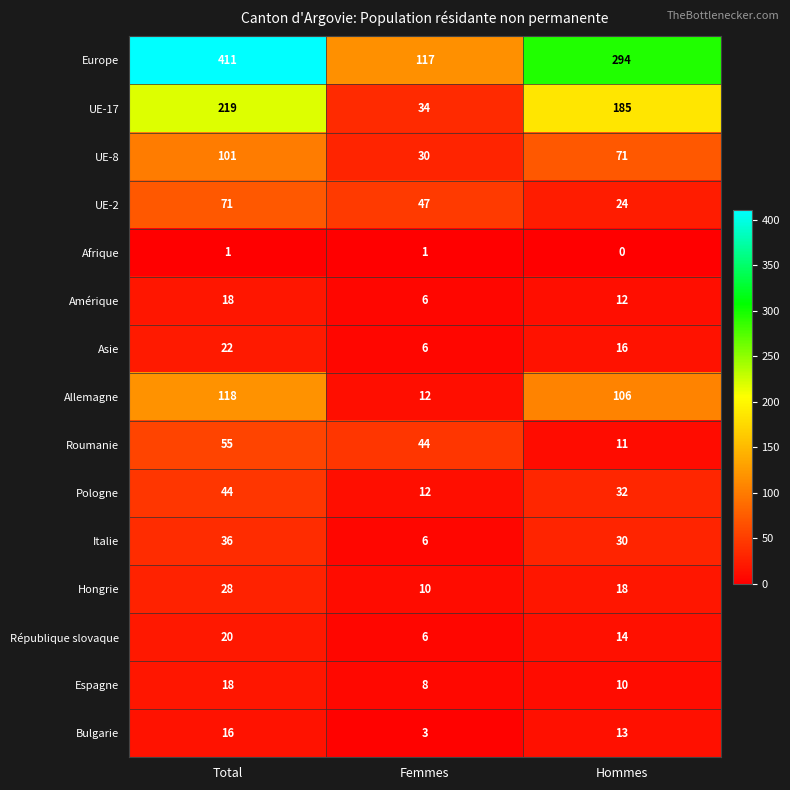

Rank the series at Hommes from highest to lowest value.

Europe, UE-17, Allemagne, UE-8, Pologne, Italie, UE-2, Hongrie, Asie, République slovaque, Bulgarie, Amérique, Roumanie, Espagne, Afrique